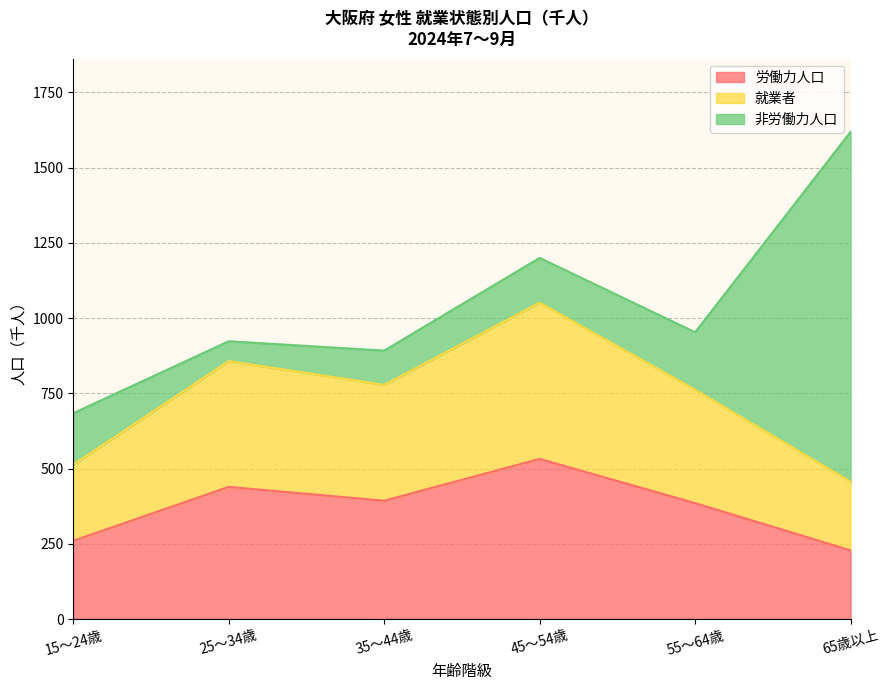

True or false: 就業者 and 労働力人口 intersect in this chart.

False